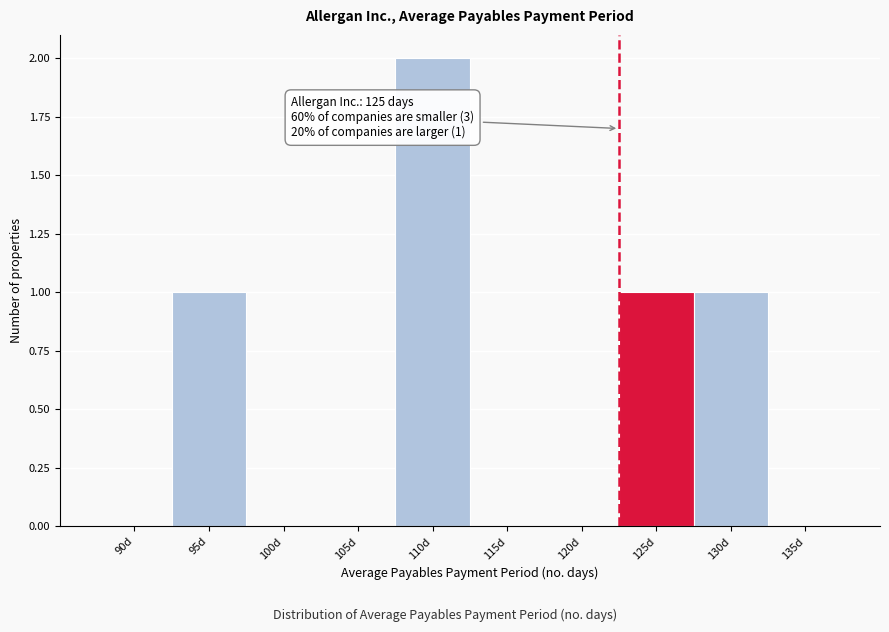

Reading right to left, transcribe all the data shown in this chart.

135d=0	130d=1	125d=1	120d=0	115d=0	110d=2	105d=0	100d=0	95d=1	90d=0